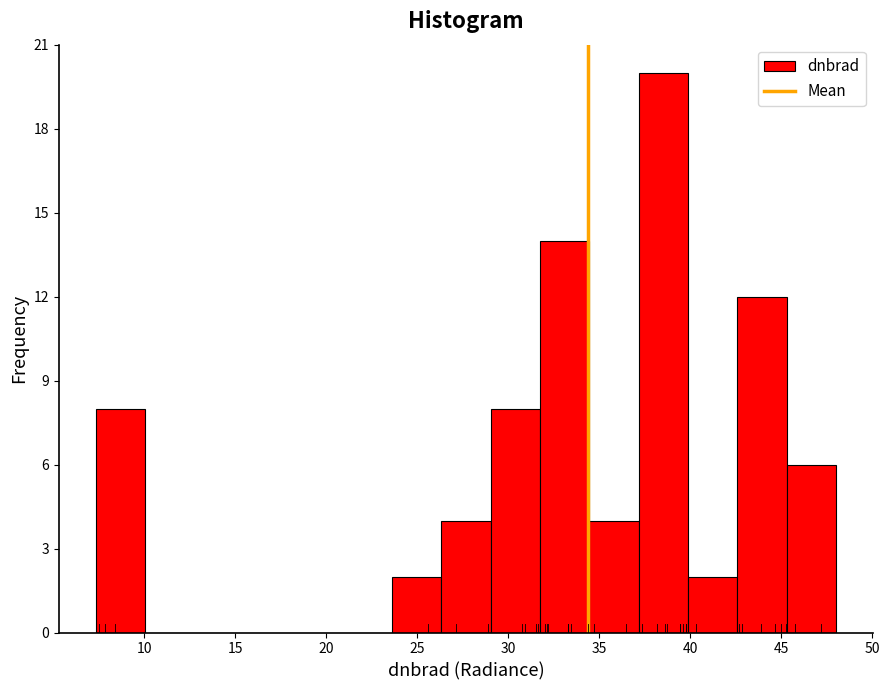

Which range on the x-axis has the tallest bar?

37.0 to 40.0